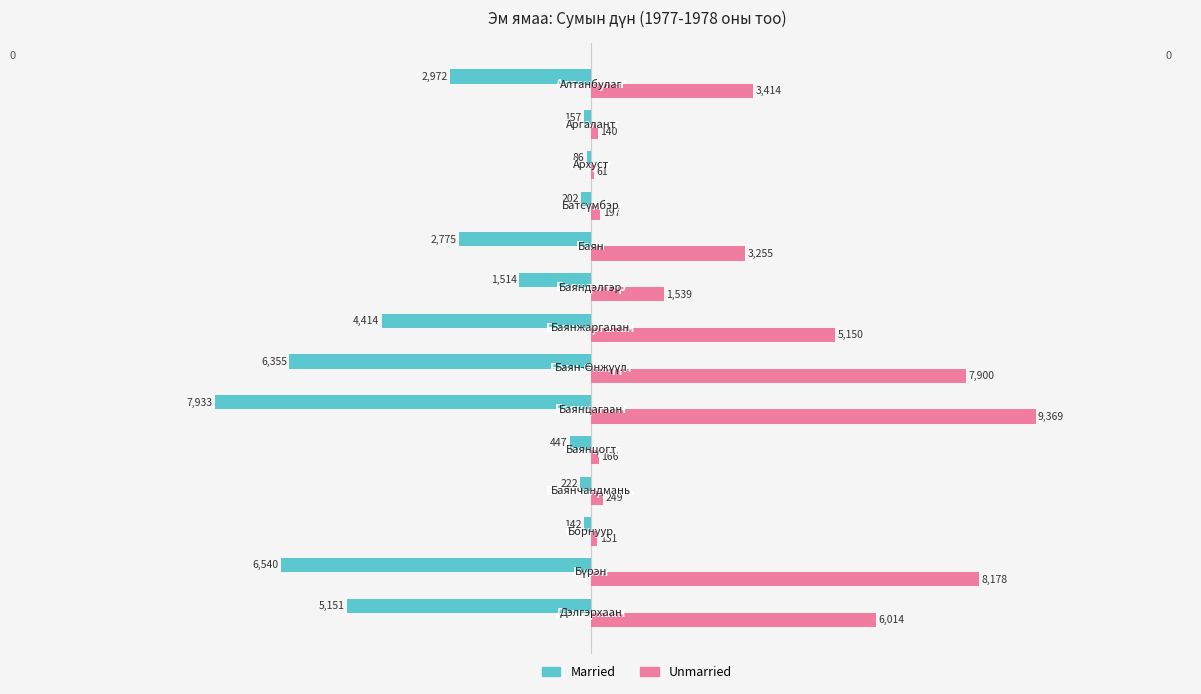

How many distinct data groups are displayed?

2